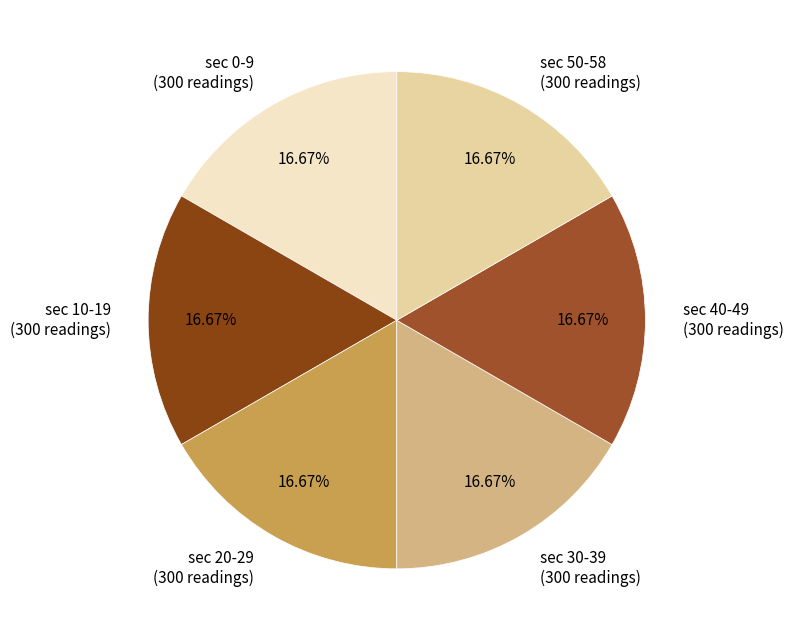

Combined, do sec 50-58 (300 readings) and sec 0-9 (300 readings) account for over 50%?

No